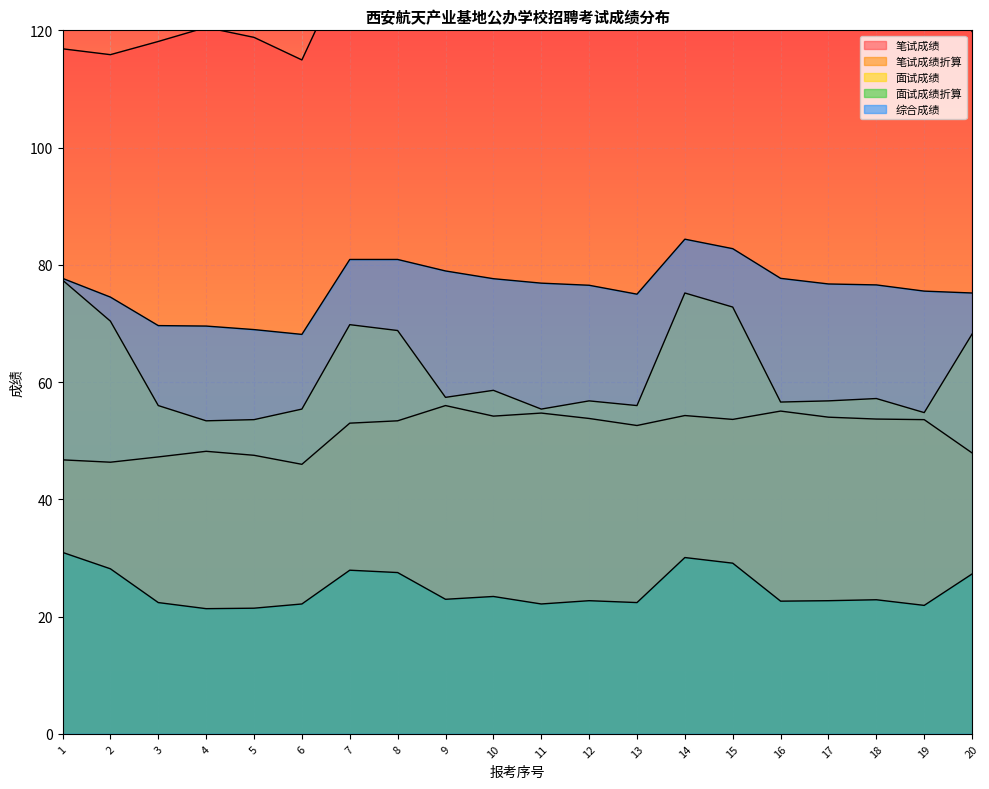

What is the difference between the maximum and minimum values in the 面试成绩 series?

24.0